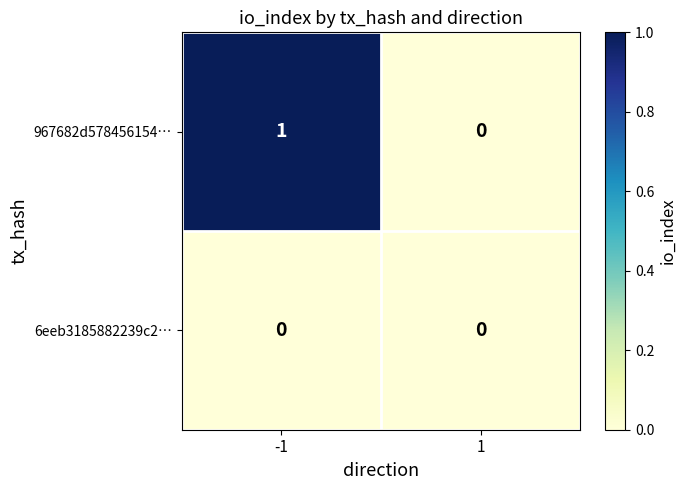

Rank the series by their maximum value, from highest to lowest.

967682d578456154…, 6eeb3185882239c2…